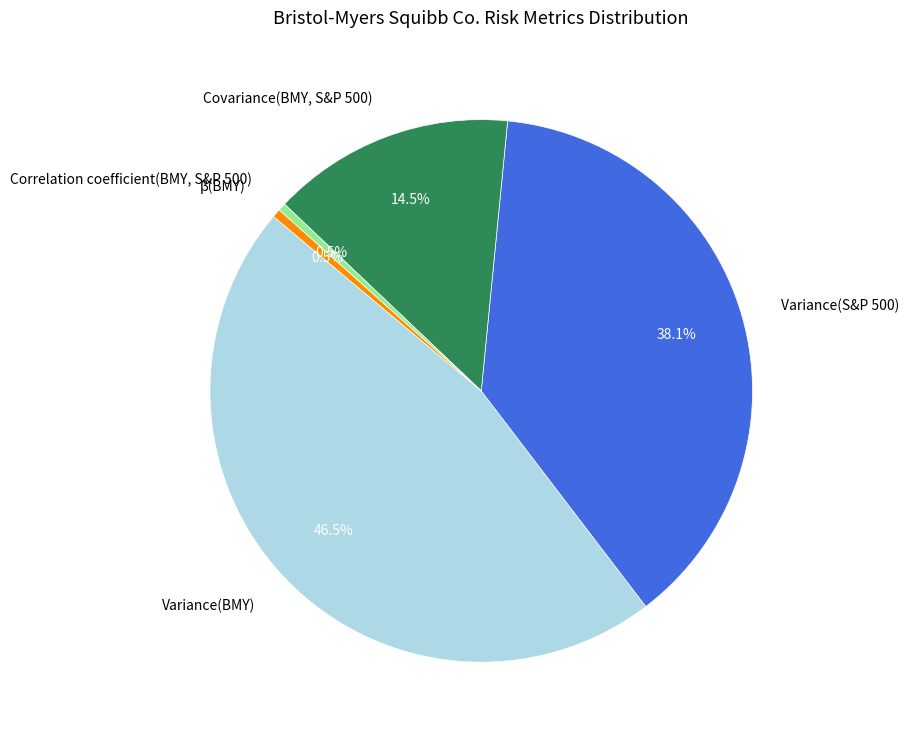

How many segments does this pie chart have?

5